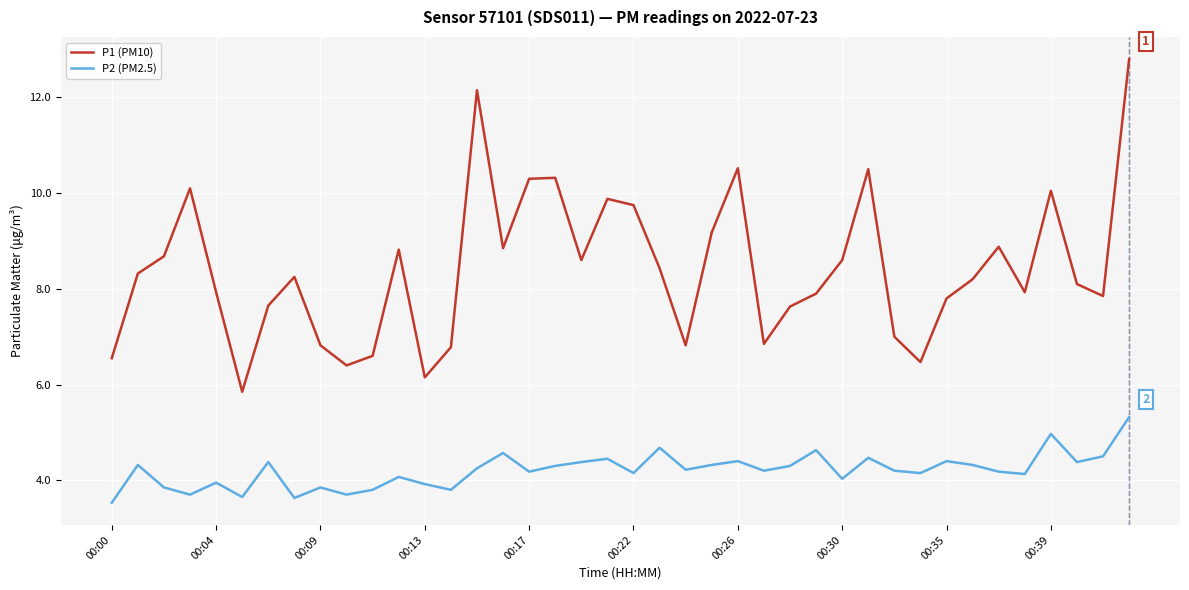

Which series has the widest spread of values?

P1 (PM10)